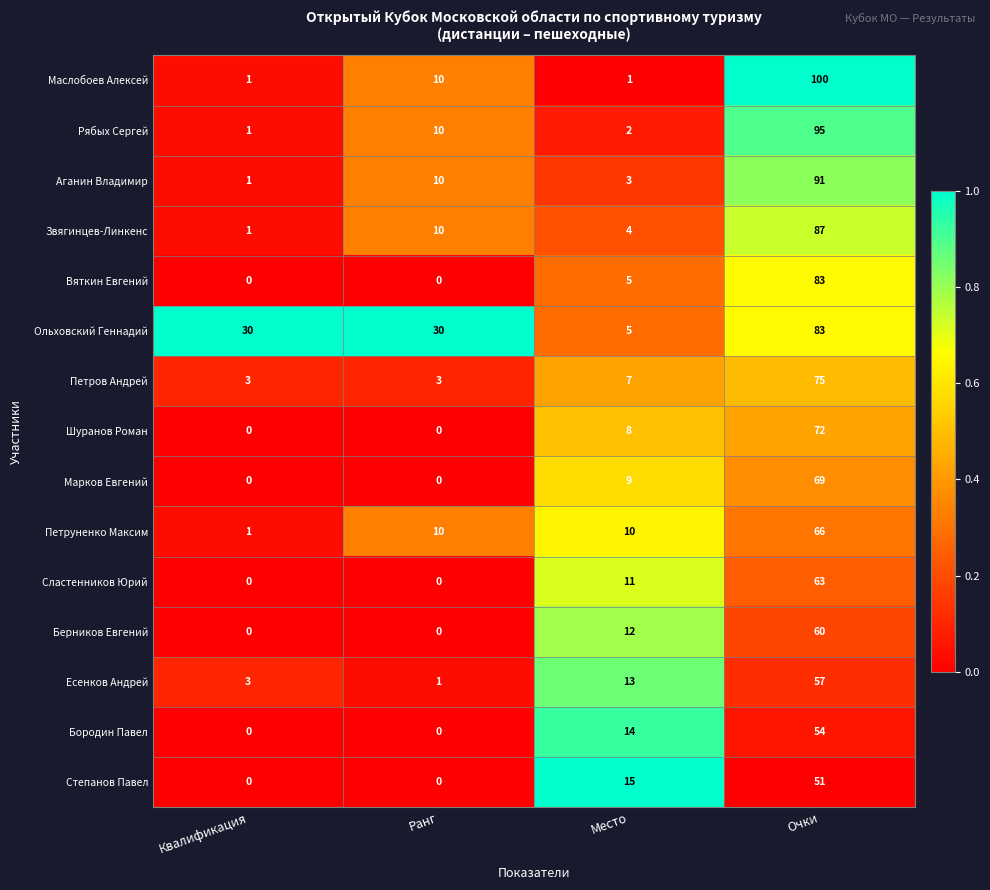

Which series has the widest spread of values?

Маслобоев Алексей